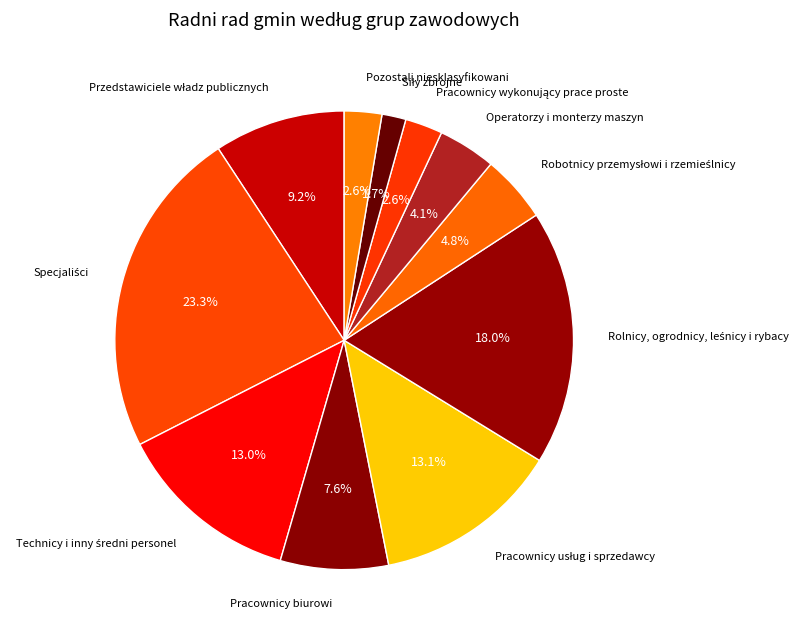

What is the ratio of the value at Pracownicy biurowi to the value at Operatorzy i monterzy maszyn?

1.9